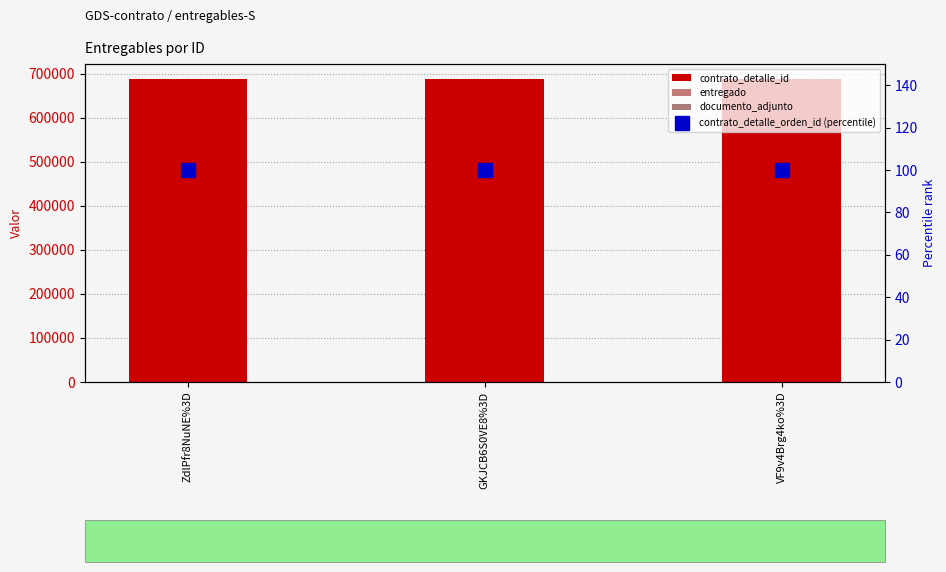

What is the label of the 3rd bar from the left?

VF9v4Brg4ko%3D